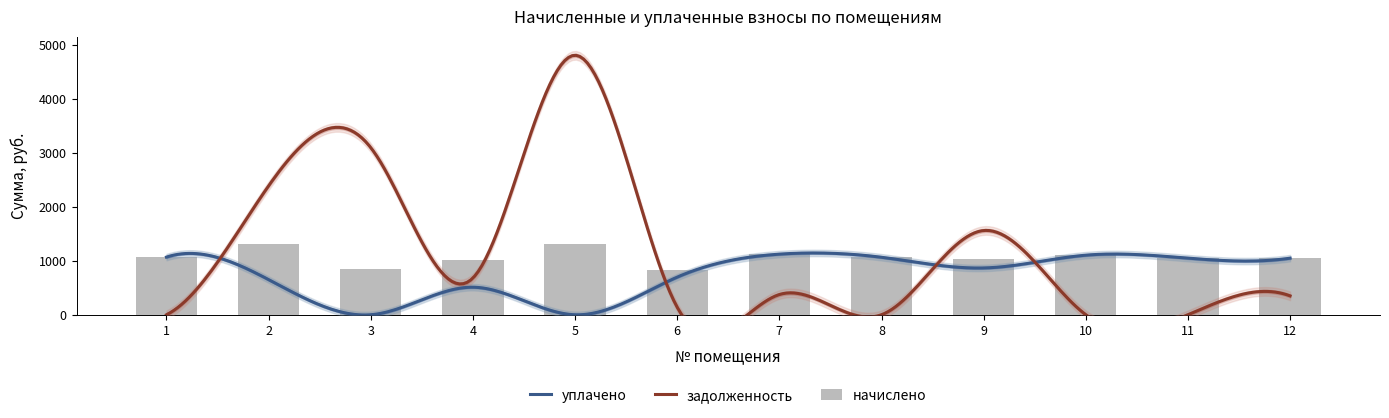

At how many categories does at least one series exceed 3377?

1